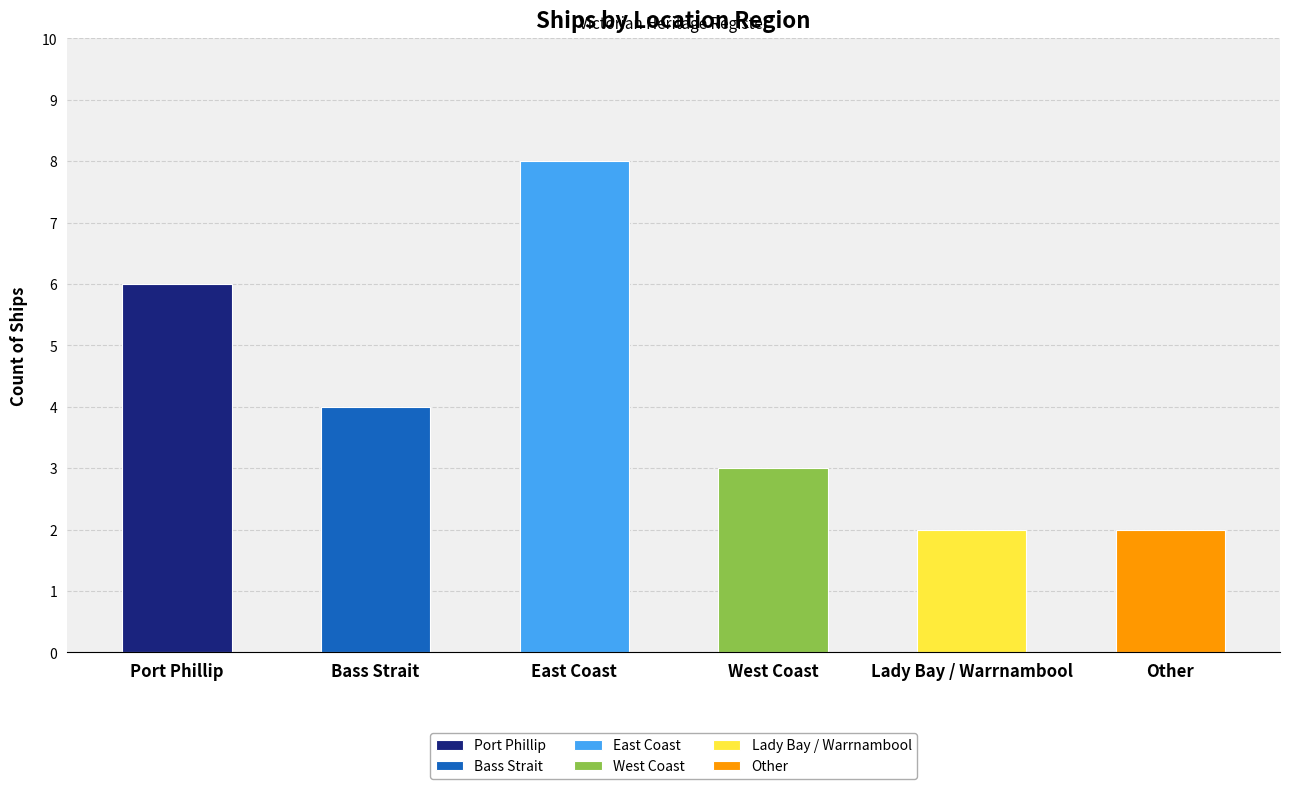

Rank the categories by value from lowest to highest.

Lady Bay / Warrnambool, Other, West Coast, Bass Strait, Port Phillip, East Coast